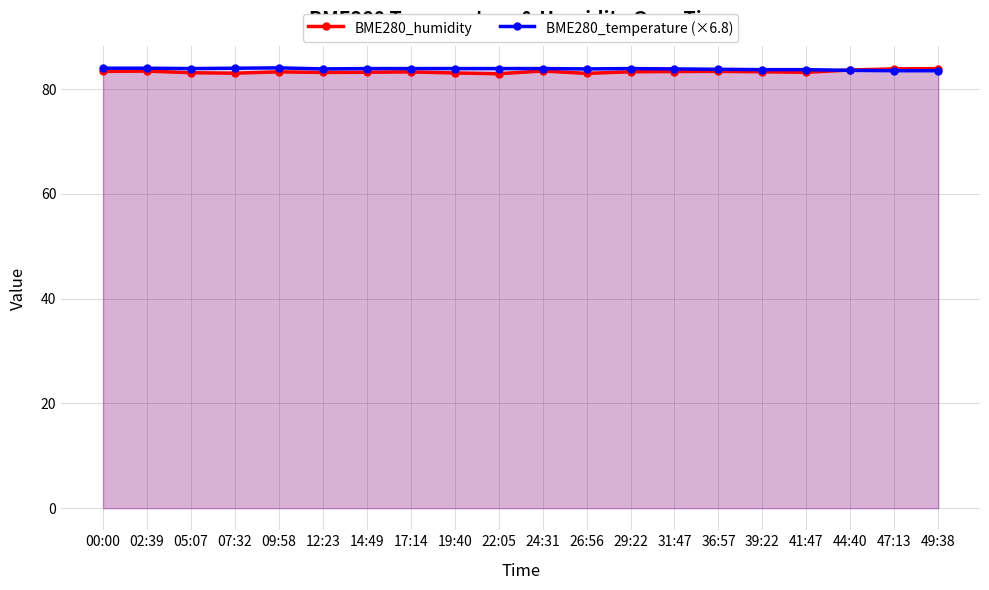

True or false: BME280_humidity has more than 0 interior local peaks.

True